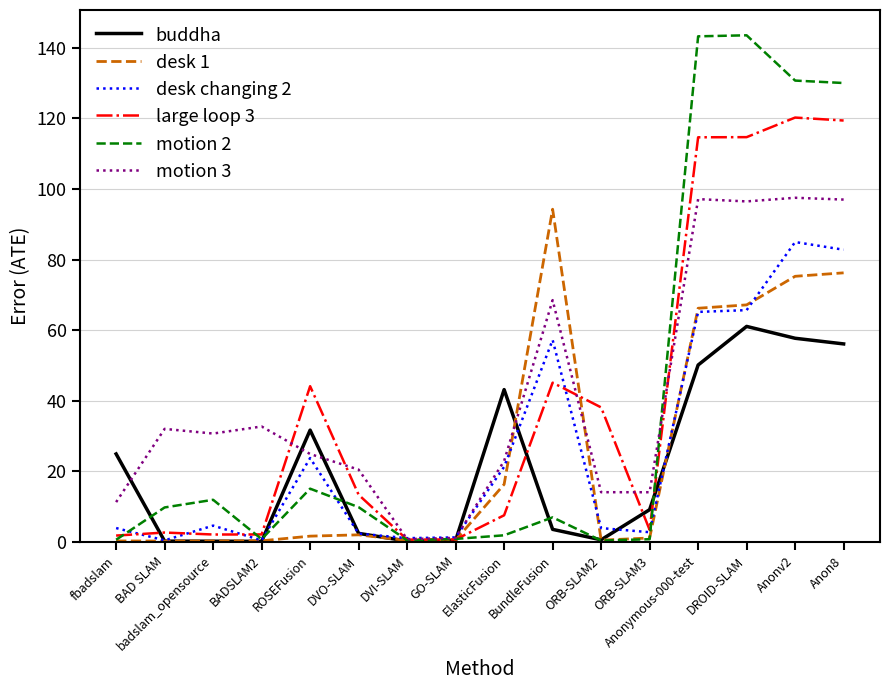

What position from the left is Anon8?

16